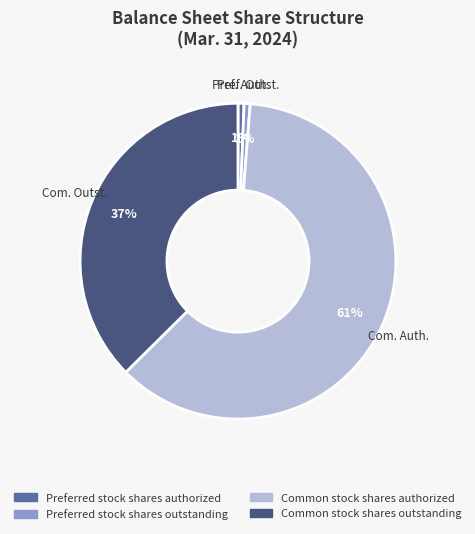

Is Com. Auth. the majority of the pie?

Yes